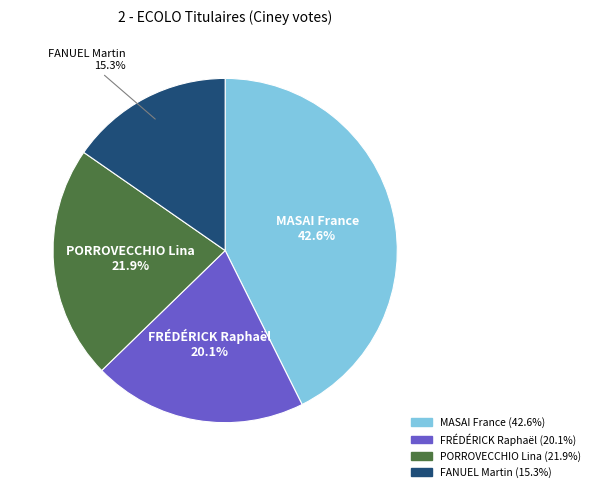

To the nearest percent, what is the difference between the FANUEL Martin and PORROVECCHIO Lina slice percentages?

7%